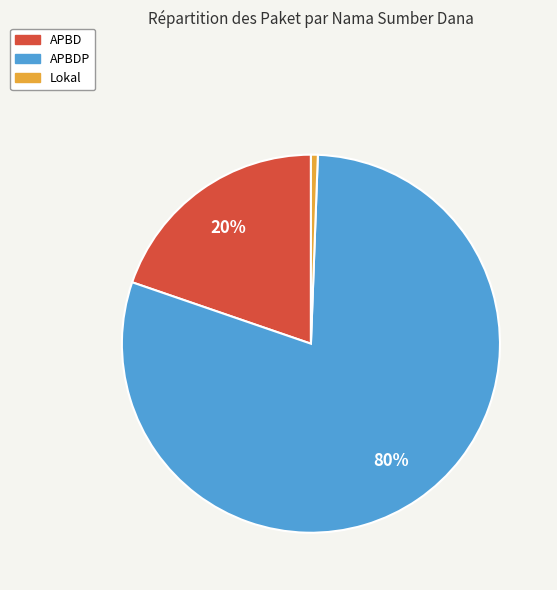

Is there any slice that represents more than half of the pie?

Yes